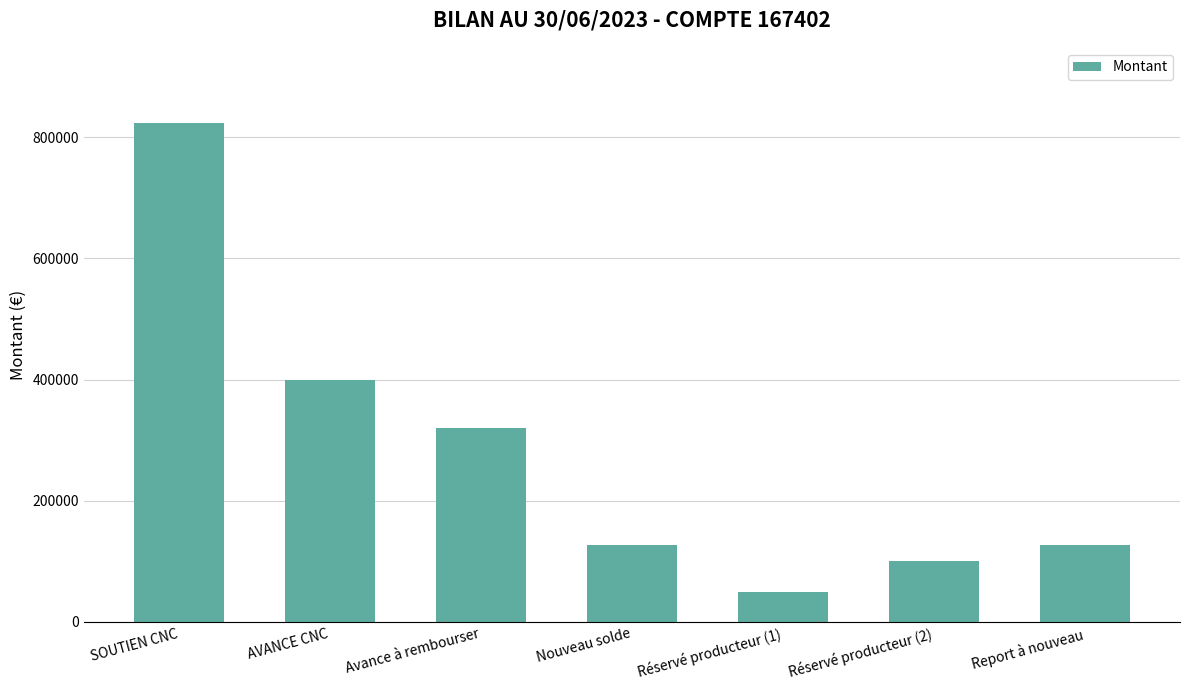

Does the chart contain any negative values?

No